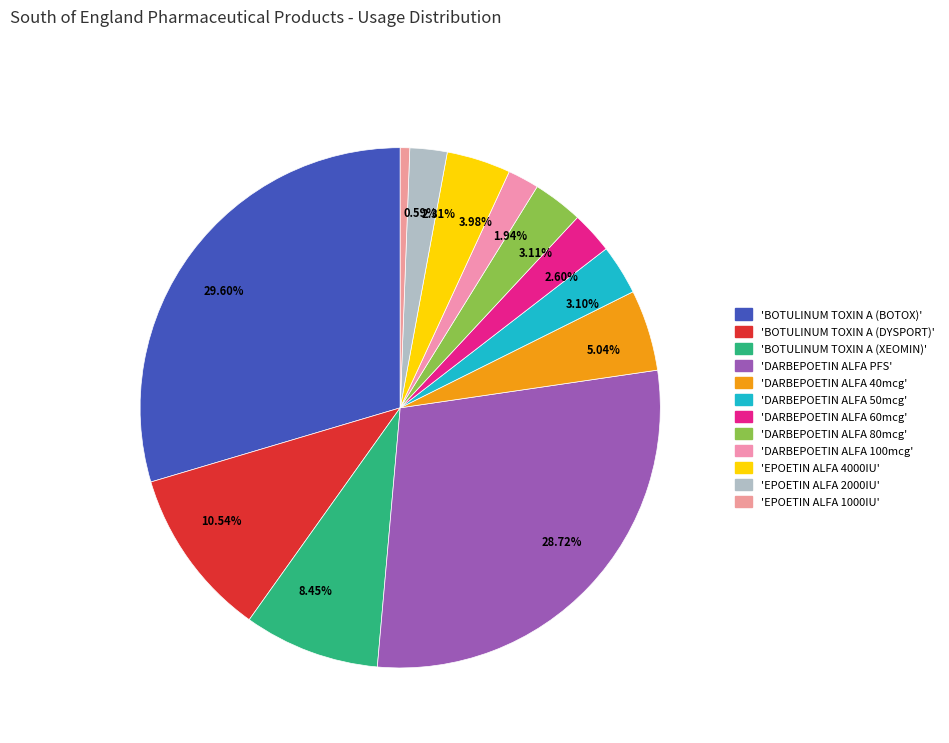

Which has a higher value, 3.11% or 5.04%?

5.04%